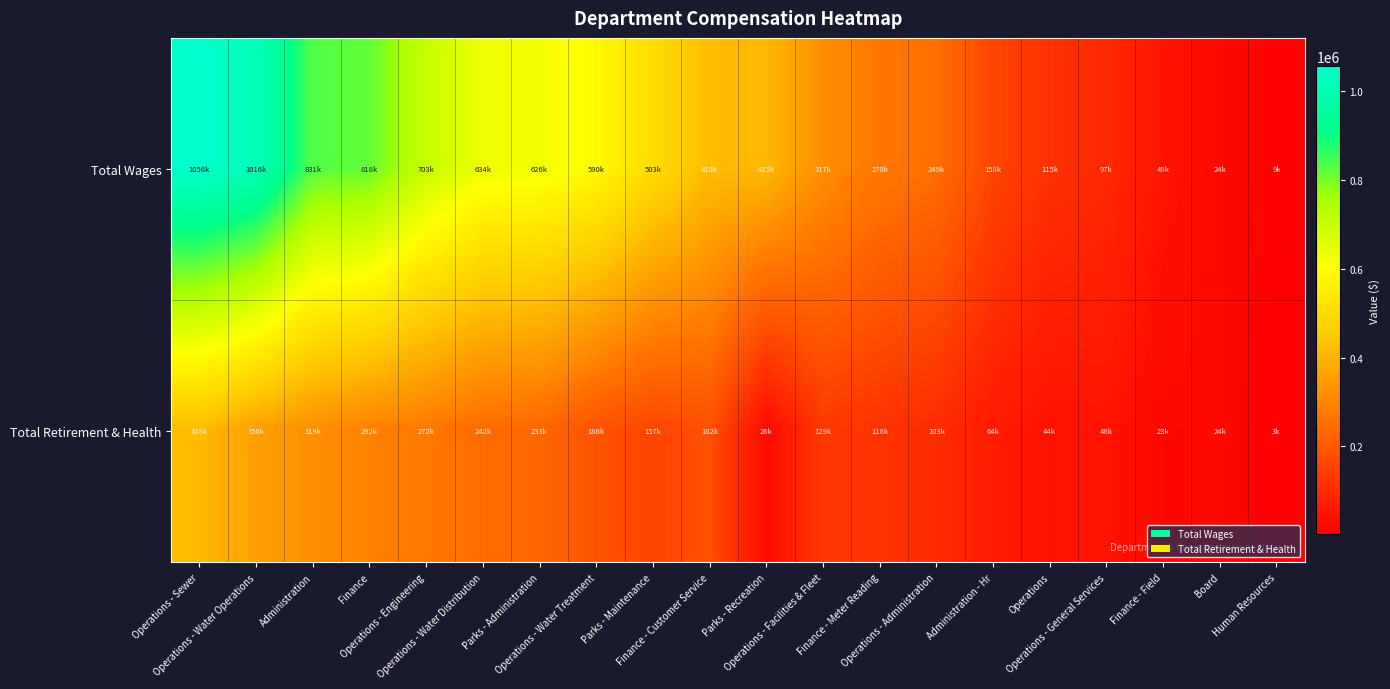

Reading left to right, what are all the values shown in this chart?

Total Wages: Operations - Sewer=1056082	Operations - Water Operations=1016153	Administration=831268	Finance=817691	Operations - Engineering=703472	Operations - Water Distribution=633994	Parks - Administration=626409	Operations - Water Treatment=590387	Parks - Maintenance=503144	Finance - Customer Service=418924	Parks - Recreation=414550	Operations - Facilities & Fleet=317186	Finance - Meter Reading=270228	Operations - Administration=248896	Administration - Hr=158367	Operations=114674	Operations - General Services=97364	Finance - Field=48906	Board=23975	Human Resources=8731
Total Retirement & Health: Operations - Sewer=418389	Operations - Water Operations=356475	Administration=318991	Finance=291791	Operations - Engineering=272063	Operations - Water Distribution=241656	Parks - Administration=232527	Operations - Water Treatment=185996	Parks - Maintenance=156718	Finance - Customer Service=182163	Parks - Recreation=26411	Operations - Facilities & Fleet=129373	Finance - Meter Reading=117597	Operations - Administration=103092	Administration - Hr=64406	Operations=43560	Operations - General Services=47638	Finance - Field=22911	Board=23646	Human Resources=2656